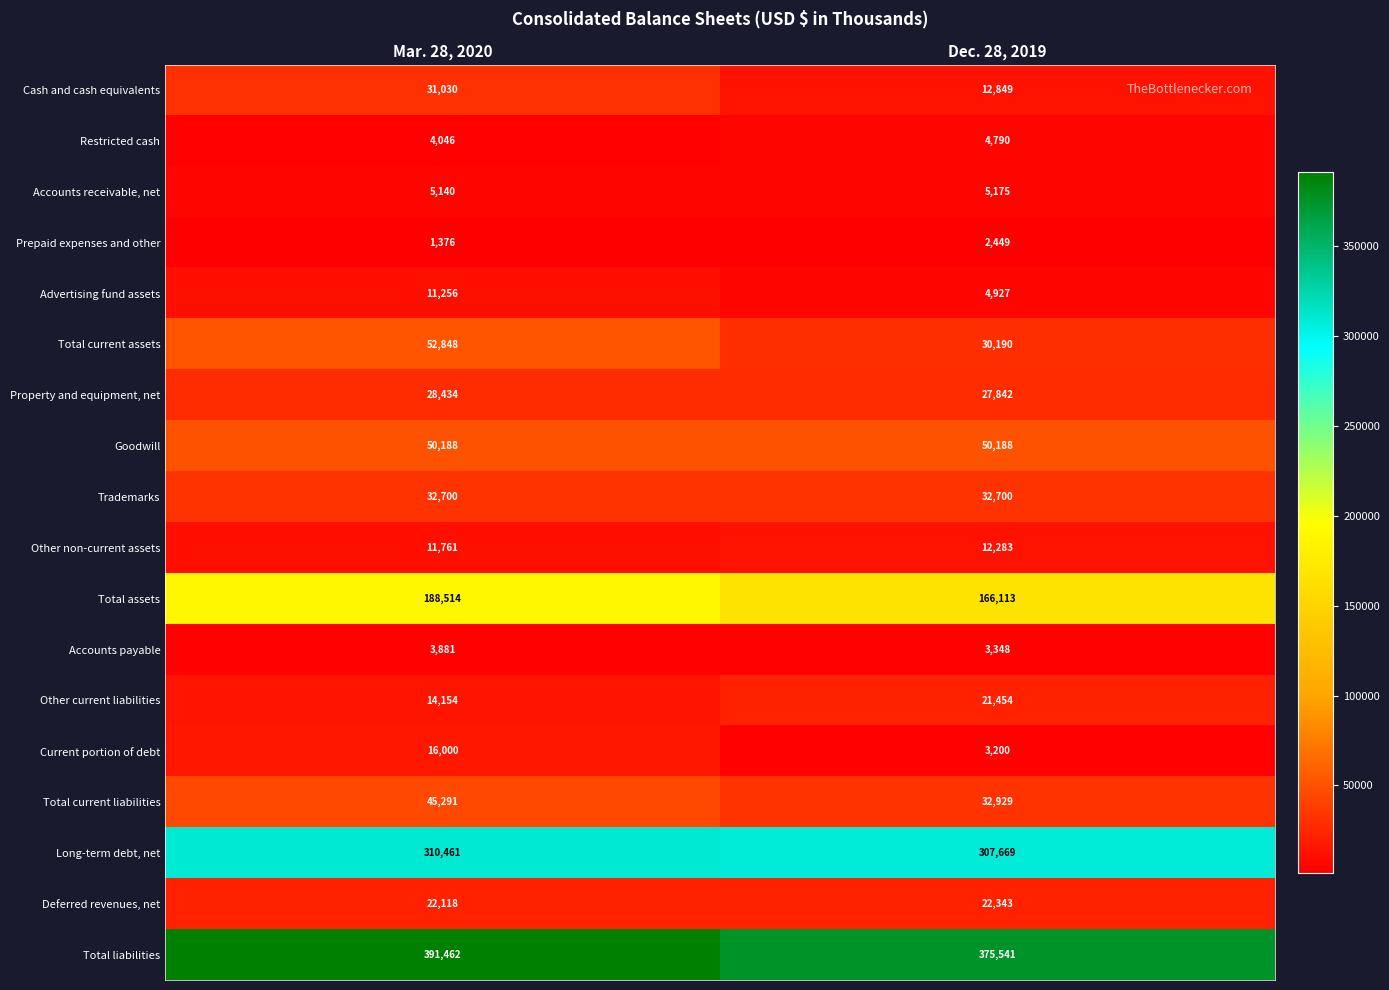

Which series changed the most between Mar. 28, 2020 and Dec. 28, 2019?

Total current assets